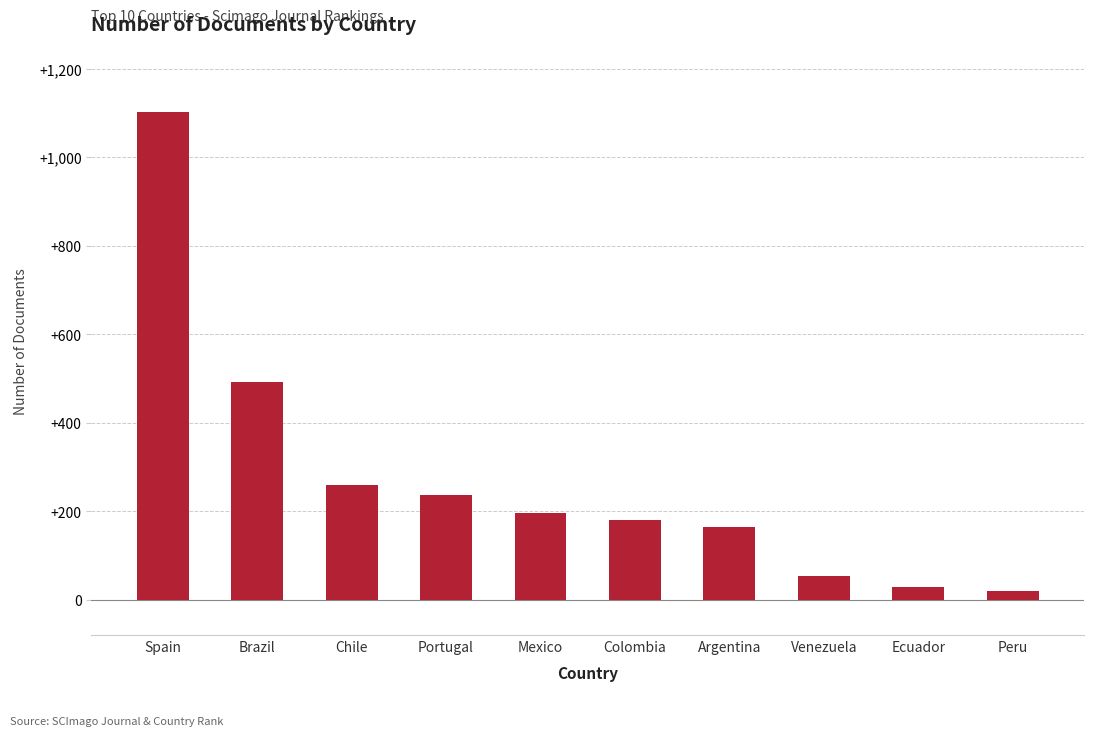

Does the chart contain stacked bars?

No